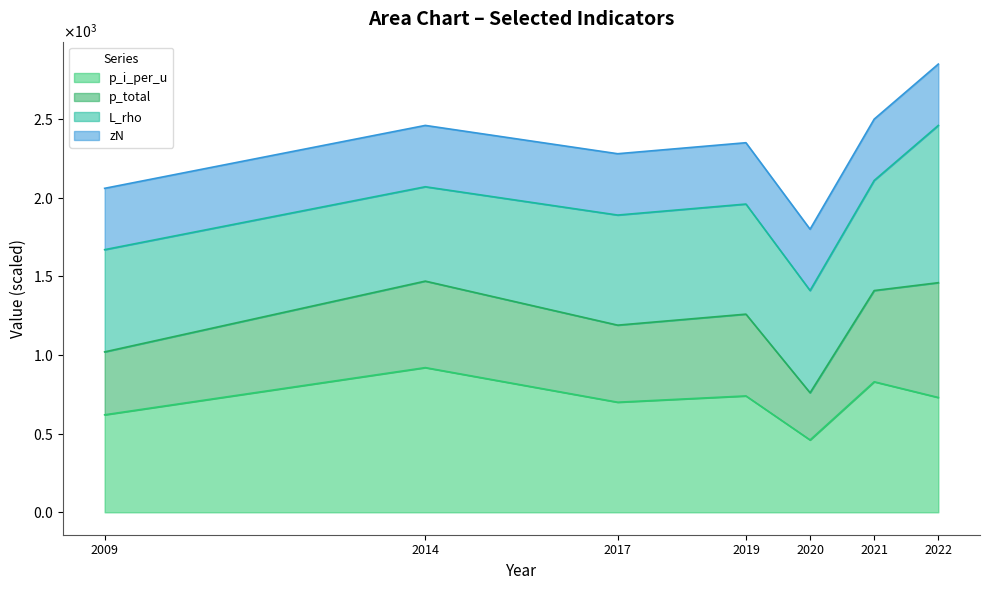

At which category is the sum across all series the highest?

2022